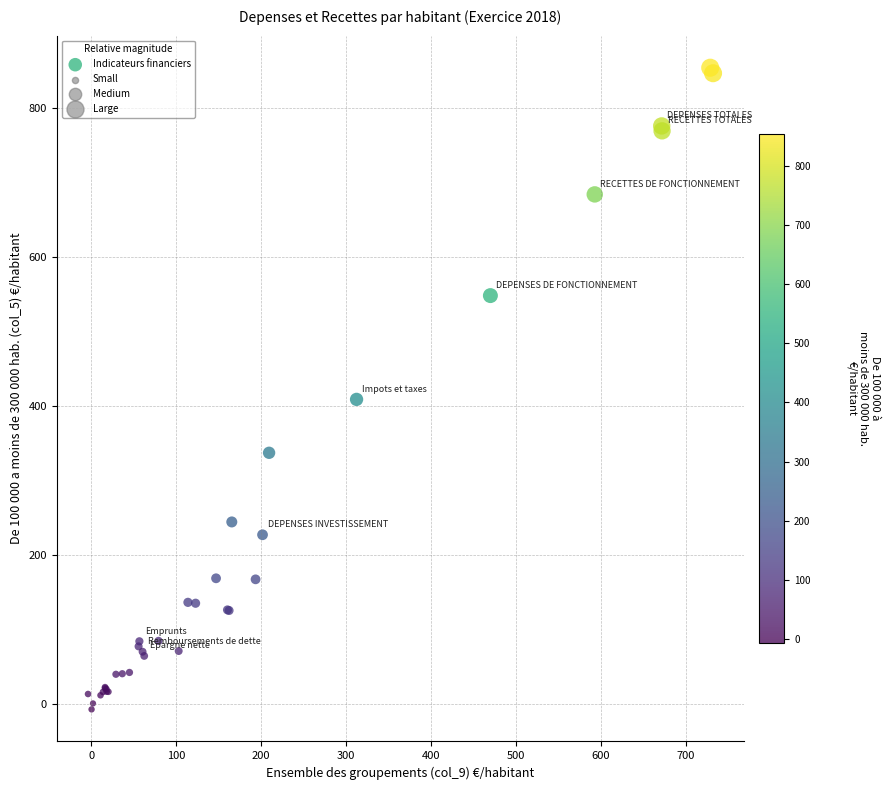

What Y value in the scatter plot is closest to 423?

408.9